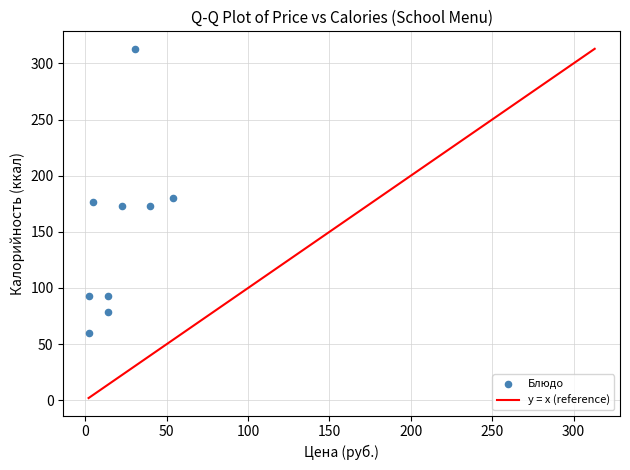

What is the range of Y values (max minus min)?

253.0